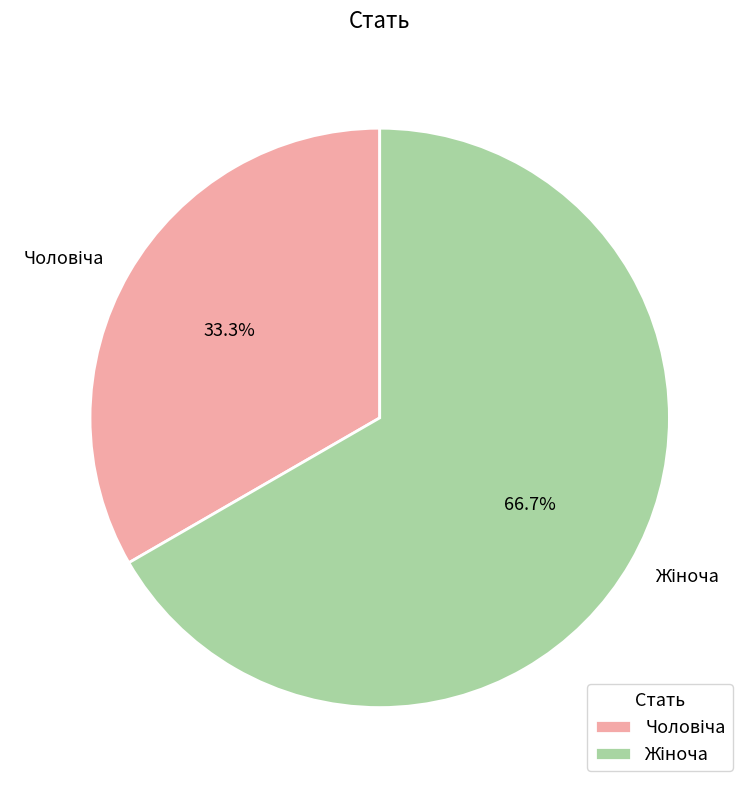

Is there a majority slice in this chart?

Yes